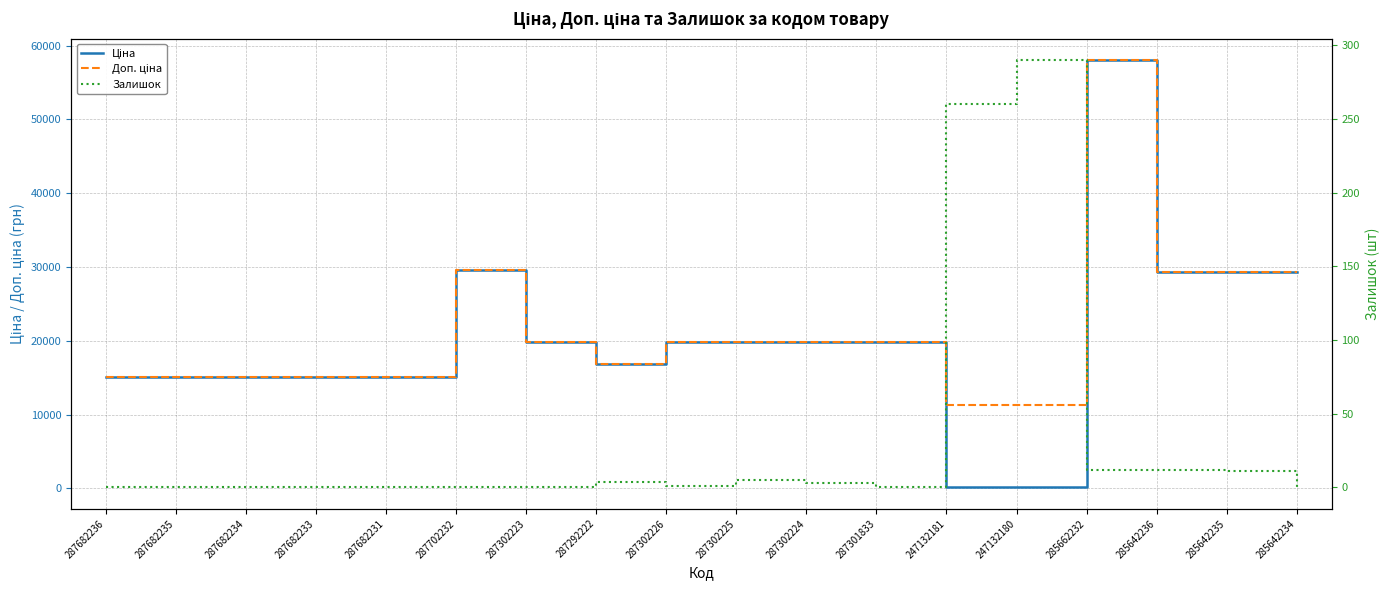

What is the difference between the maximum and second lowest values in the Залишок series?

290.0